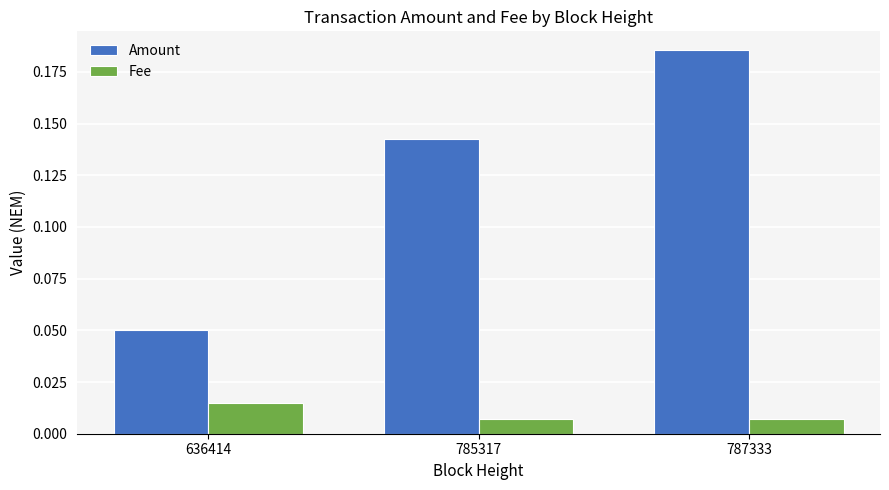

Which category has the highest value in the Amount series?

787333